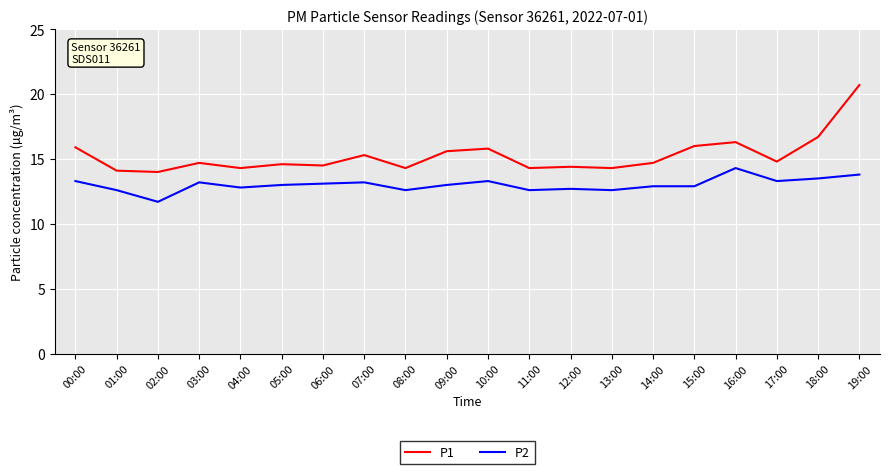

What position from the left is 07:00?

8